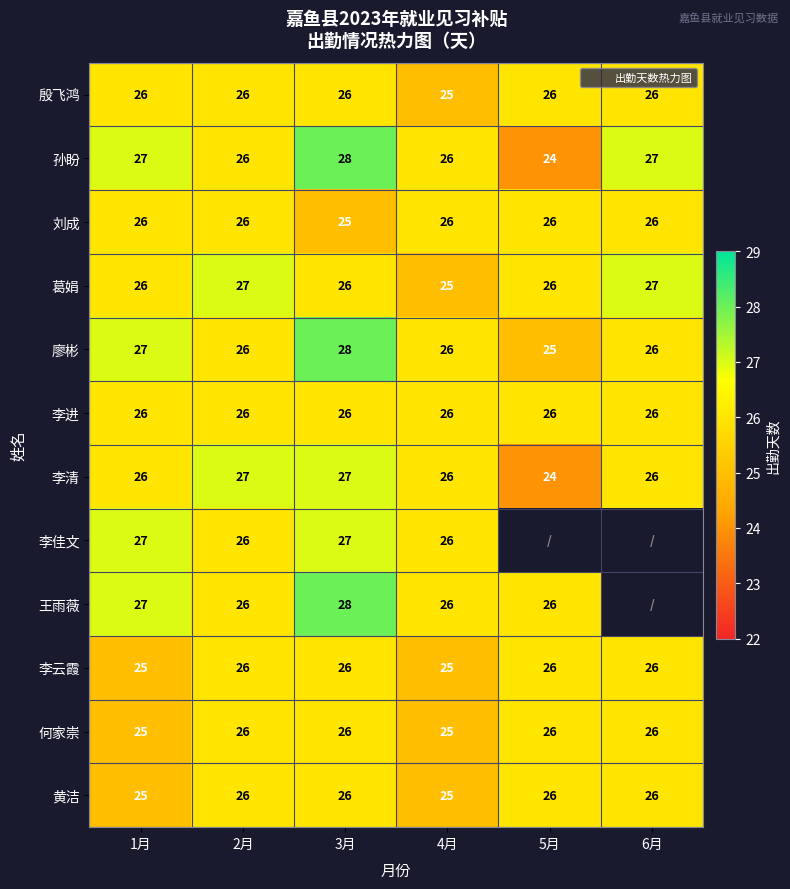

Rank the series at 1月 from lowest to highest value.

李云霞, 何家崇, 黄洁, 殷飞鸿, 刘成, 葛娟, 李进, 李清, 孙盼, 廖彬, 李佳文, 王雨薇